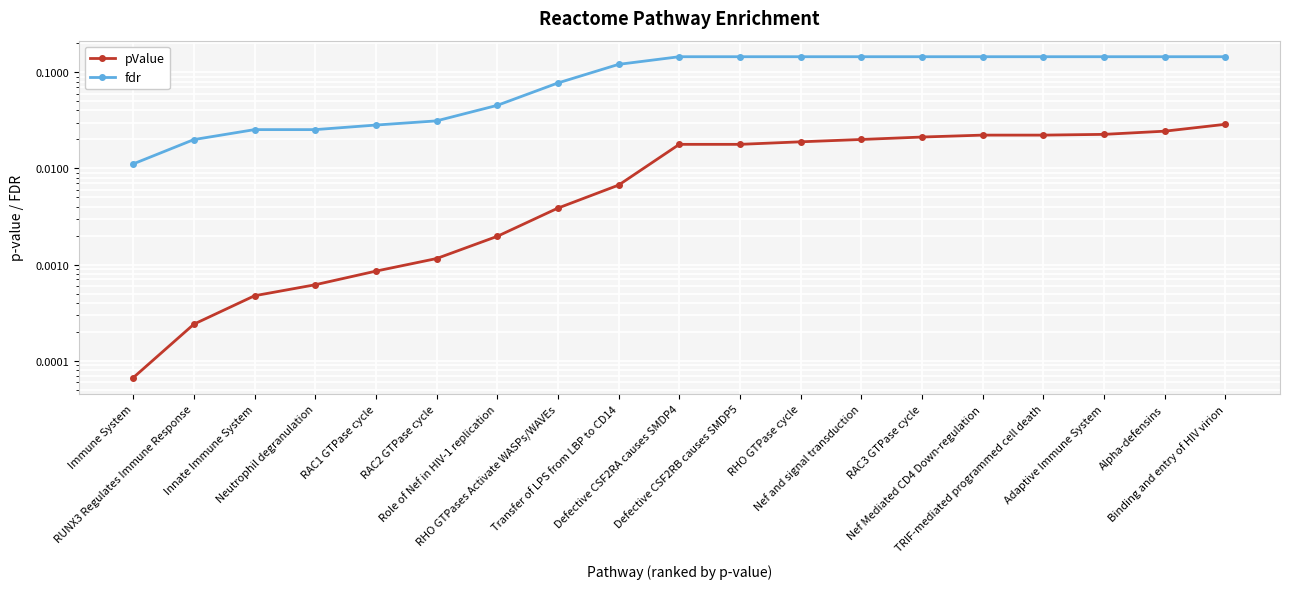

True or false: fdr and pValue cross at least once.

False